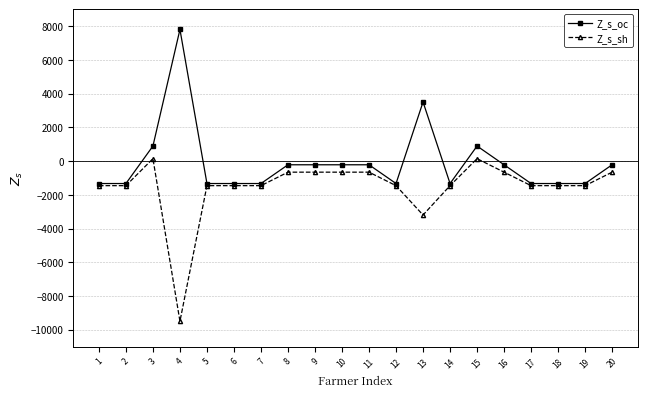

The Z_s_sh series shows -1460.2 at 19. True or false?

True